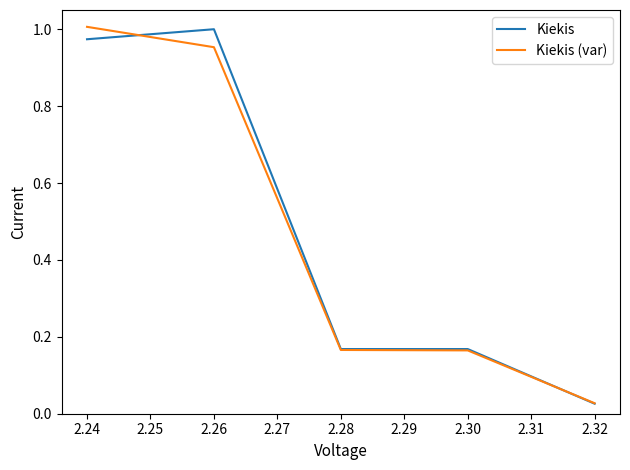

Between 2.26 and 2.32, which series saw the biggest shift?

Kiekis